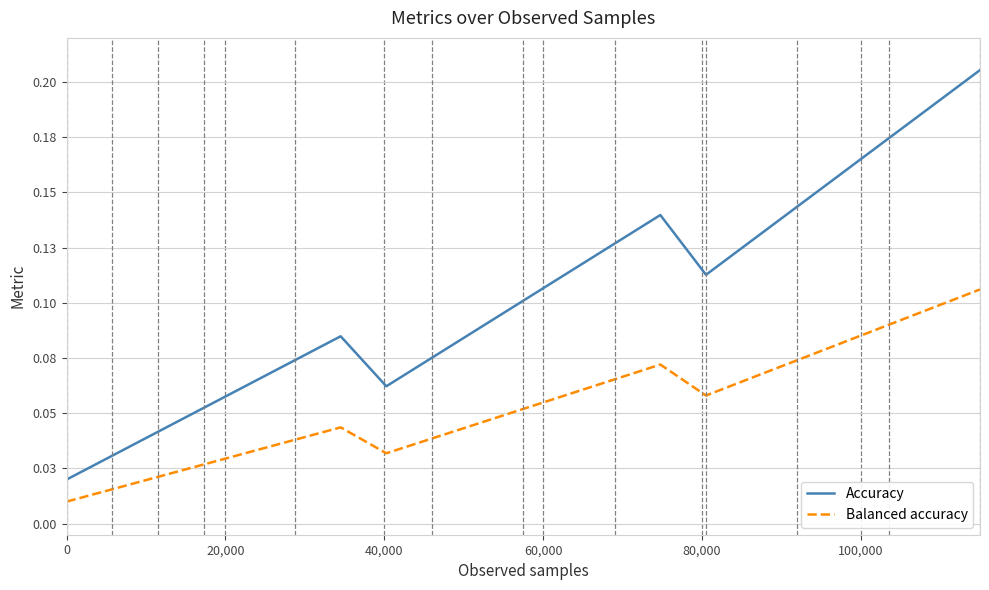

True or false: Accuracy and Balanced accuracy intersect in this chart.

False